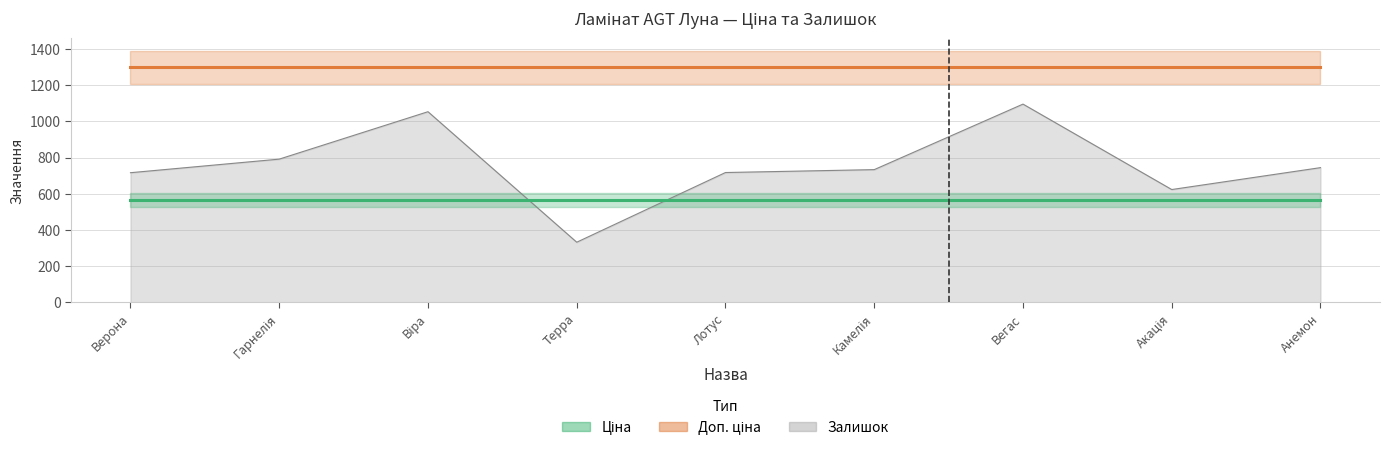

How many data points in Залишок are above 734?

4